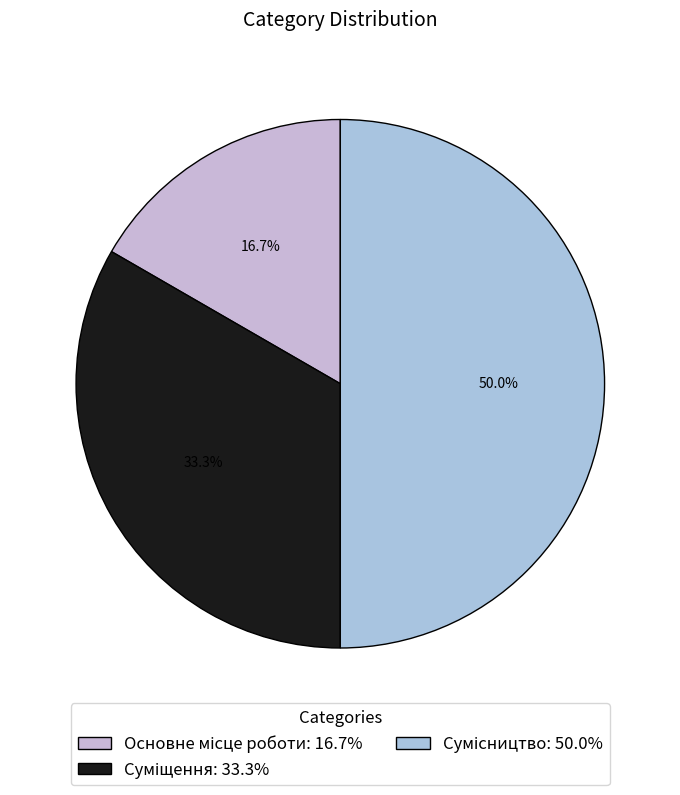

How many slices are in this pie chart?

3